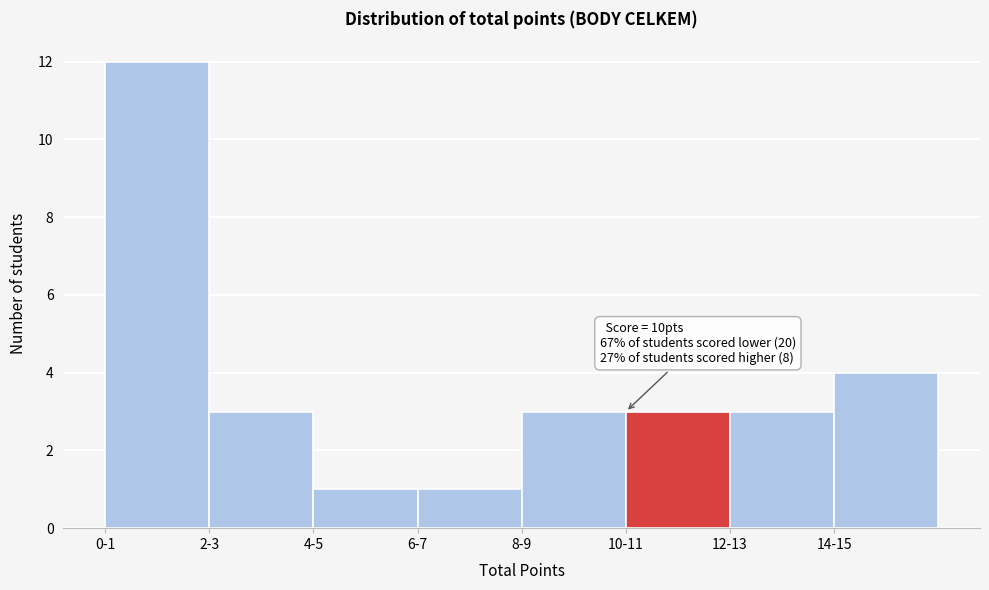

Reading left to right, extract all data points from this chart.

12	3	1	1	3	3	3	4